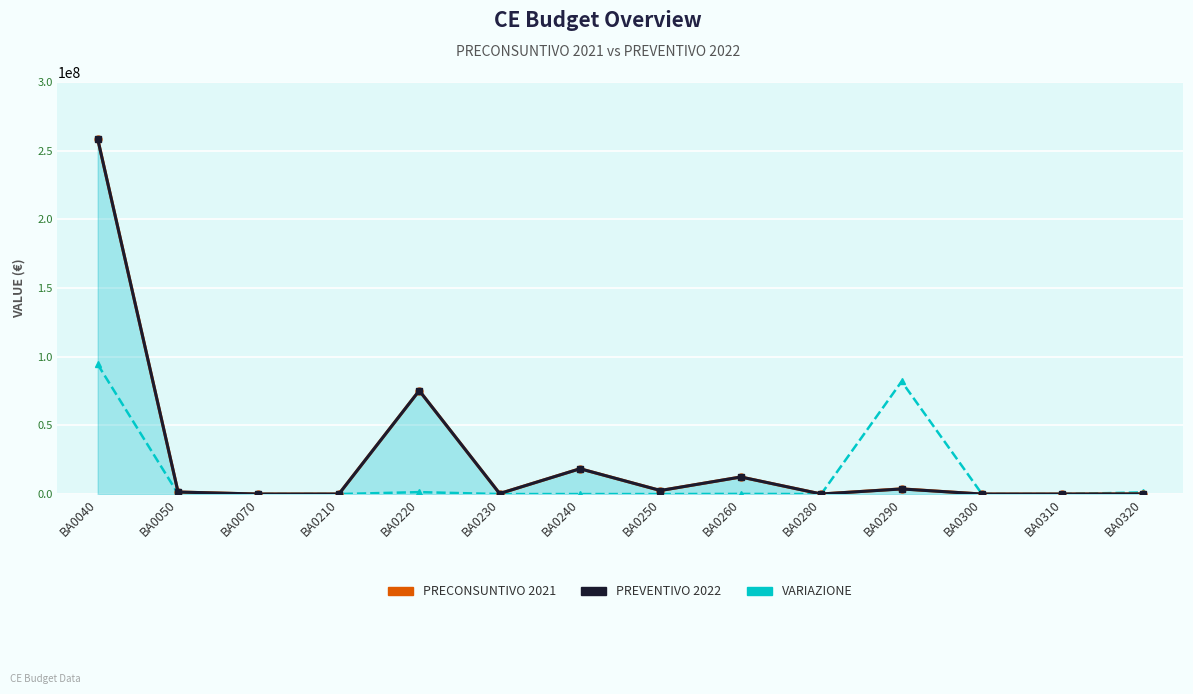

True or false: PRECONSUNTIVO 2021 and PREVENTIVO 2022 intersect in this chart.

False